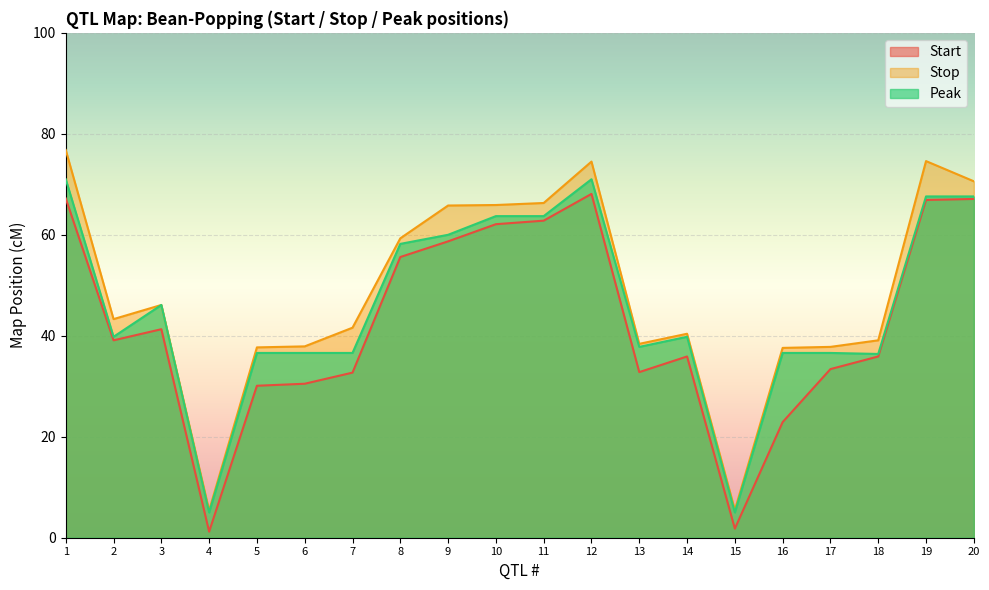

What is the difference between the maximum and second lowest values in the Start series?

66.3